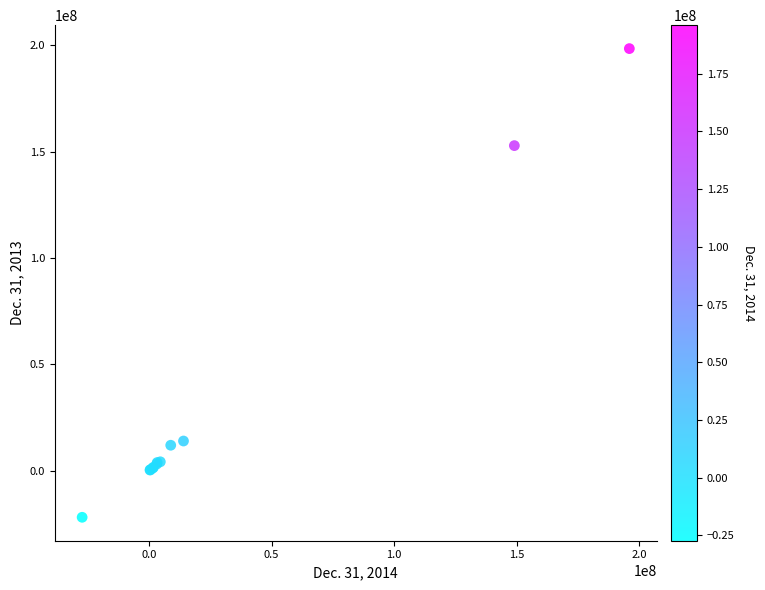

What Y value in the scatter plot is closest to 88335957?

152904661